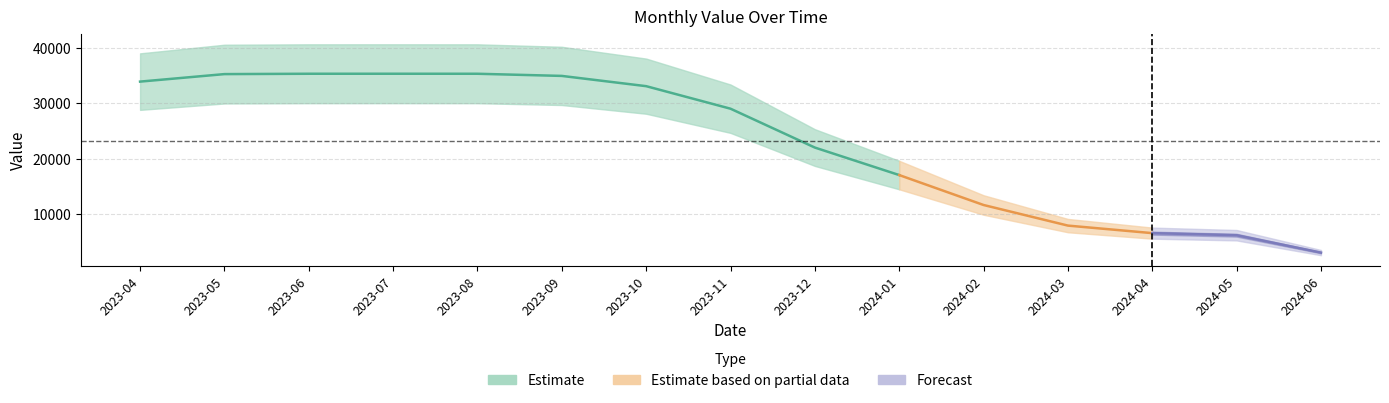

What is the difference between the values at 2023-09 and 2024-04?

28284